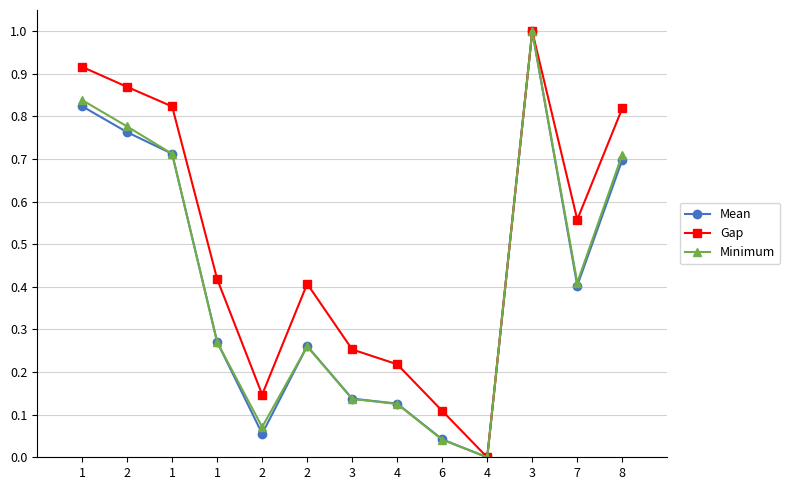

How many distinct data groups are displayed?

3